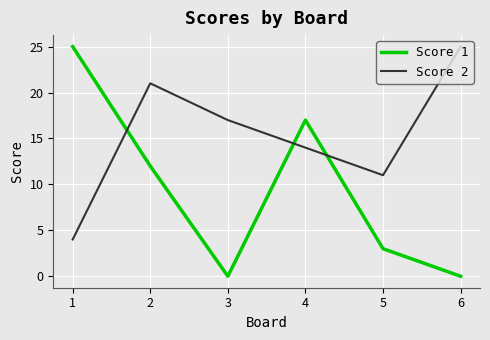

List the series in order of their overall mean, highest first.

Score 2, Score 1